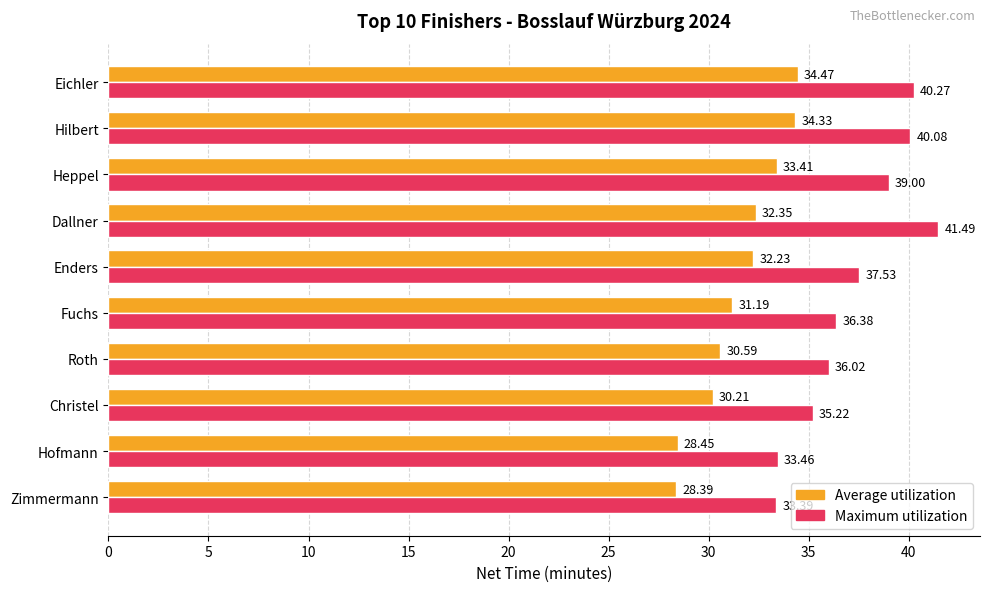

What is the difference between the highest and lowest values at Roth?

5.4